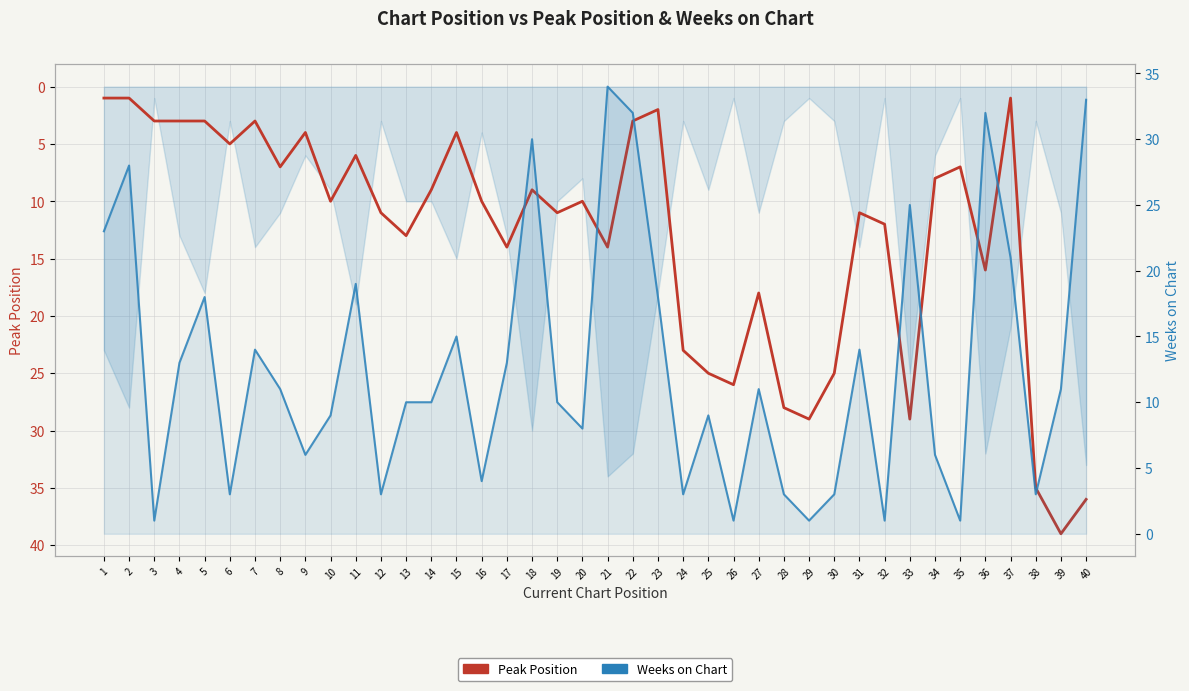

Which label corresponds to the smallest value in the chart?

1